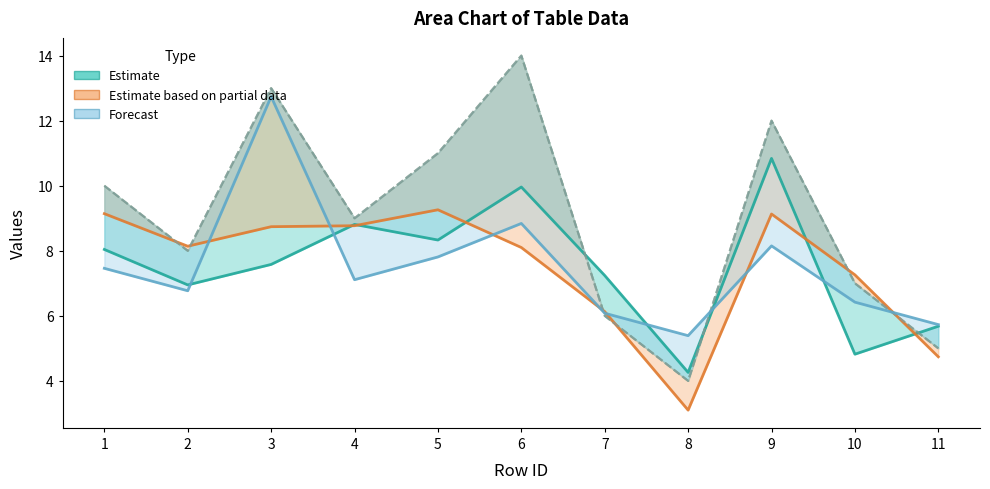

Count the x2 values in the range 6 to 12.

7